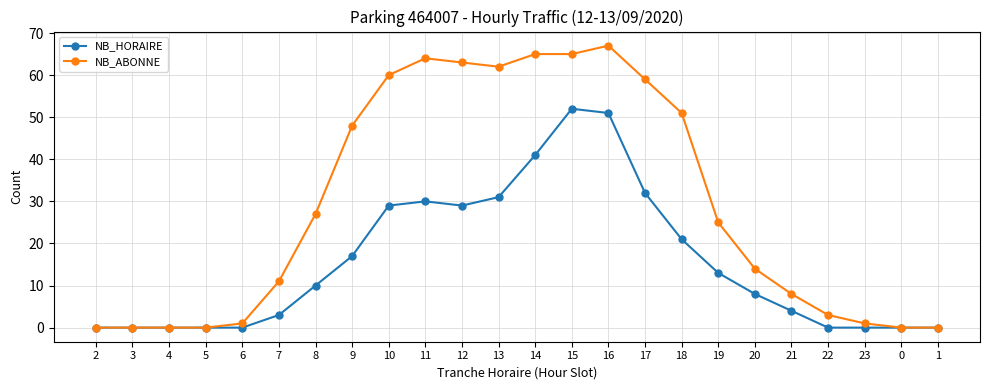

At which label is NB_ABONNE closest to 33?

8